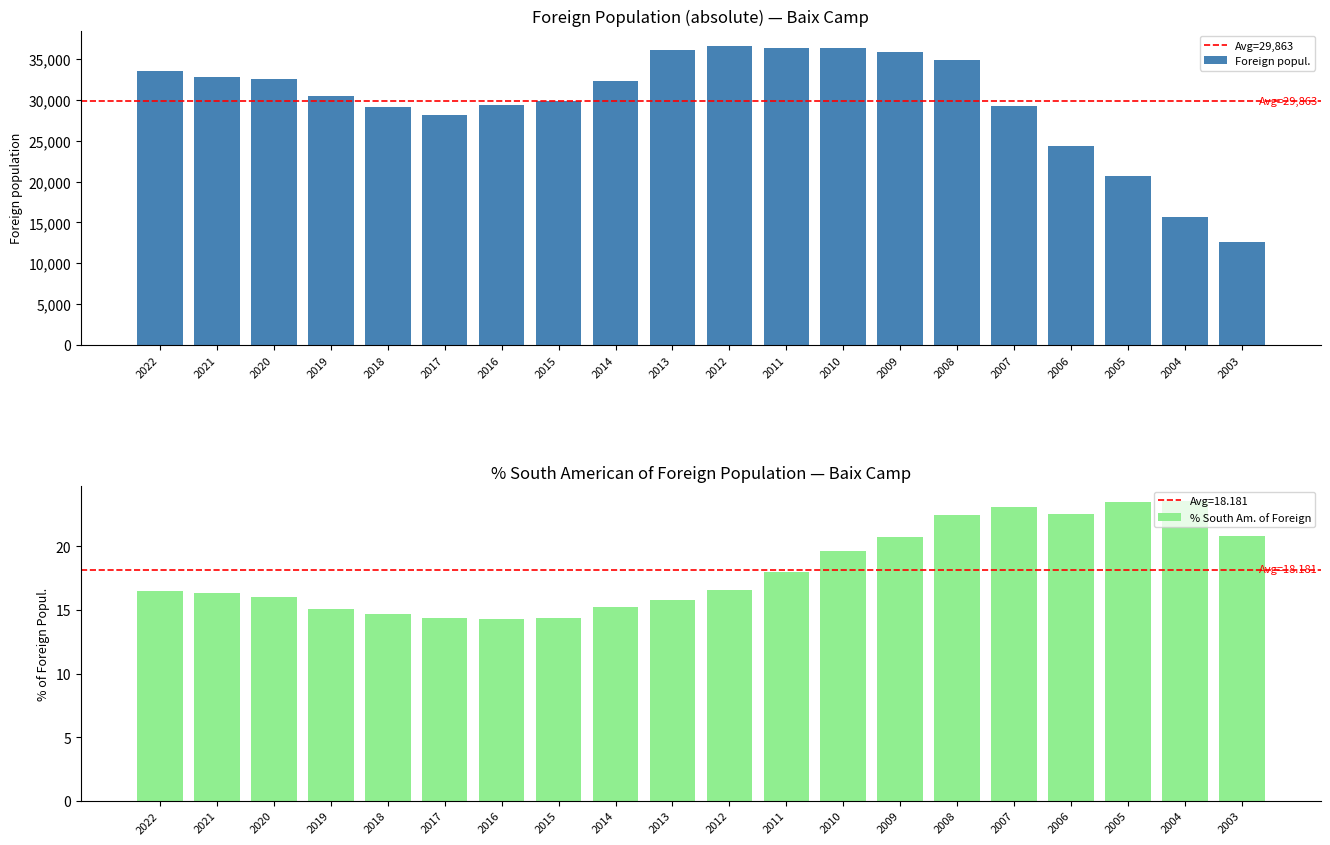

What is the smallest value displayed?

12623